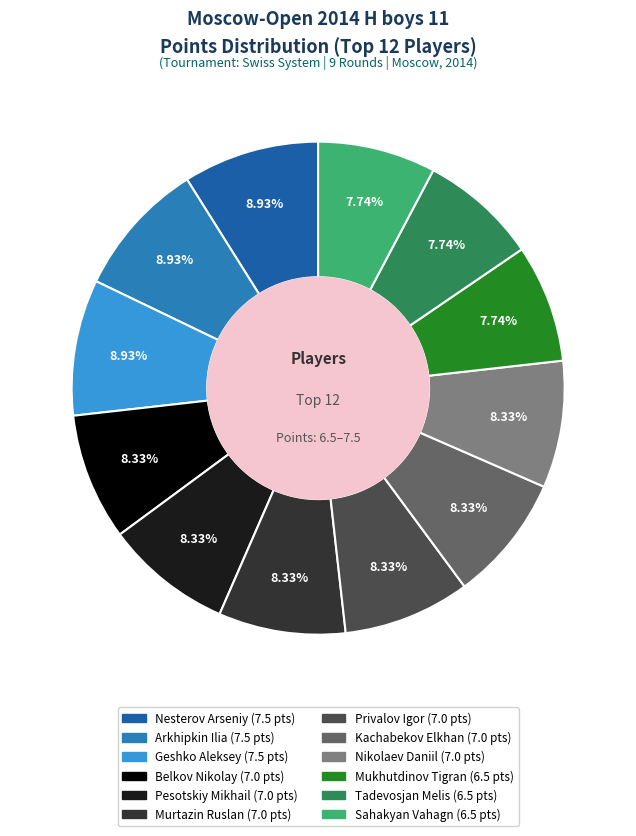

Approximately how many times larger is the value at Belkov Nikolay compared to Nesterov Arseniy?

0.9